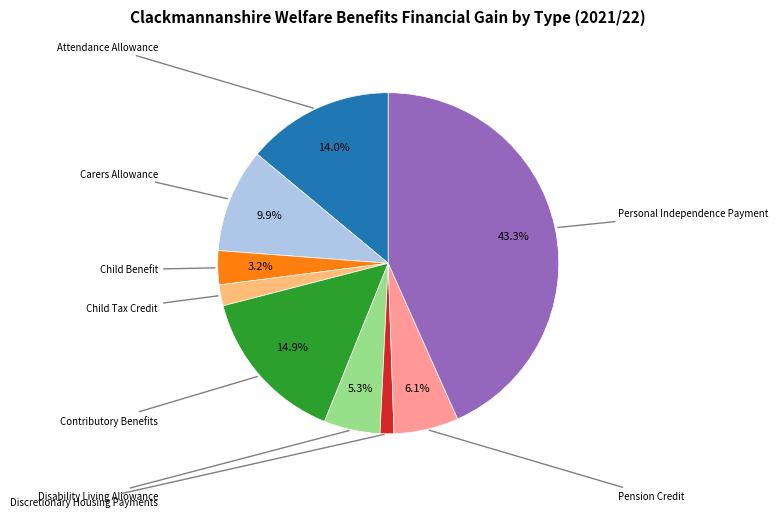

Is there a majority slice in this chart?

No